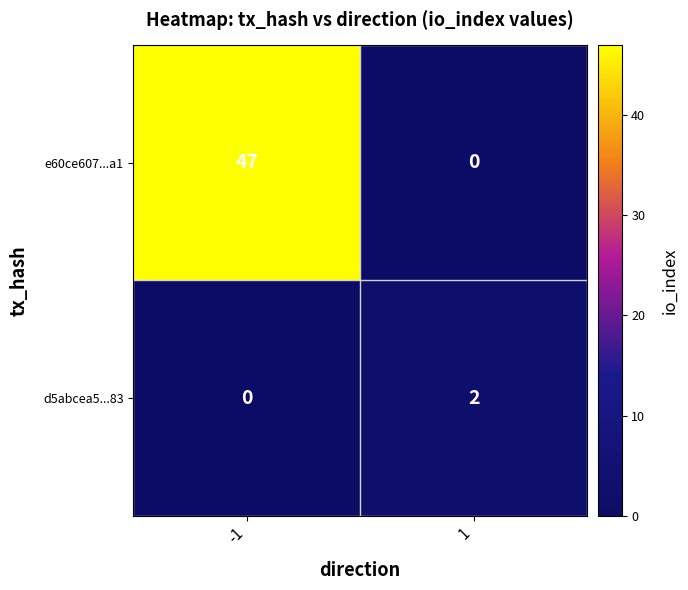

What is the spread (max minus min) of values at -1?

47